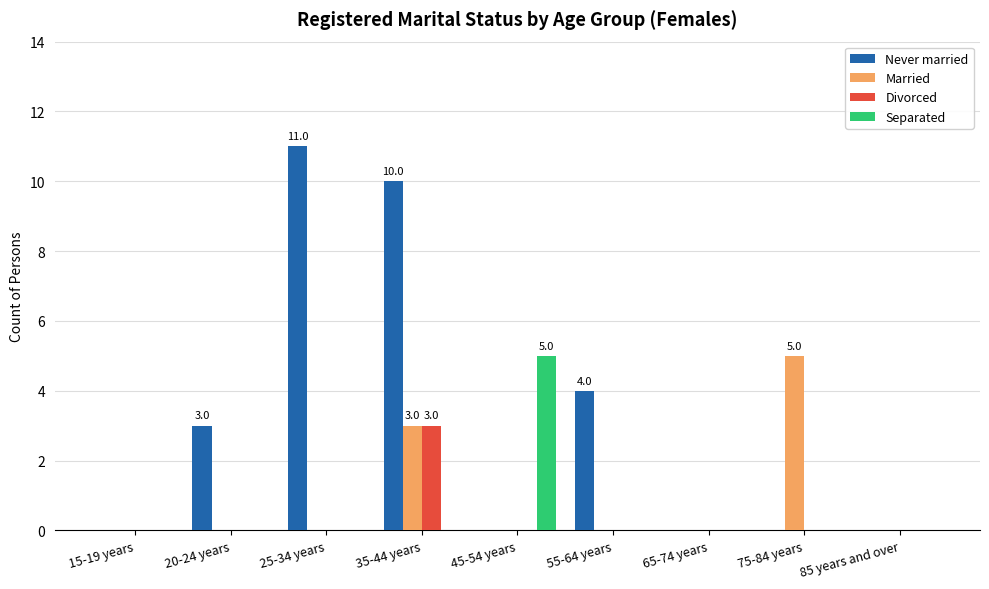

At which category does the chart reach its peak across all series?

25-34 years